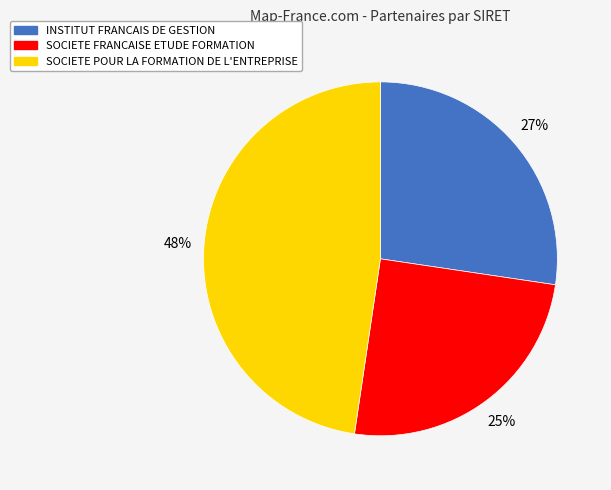

To the nearest percent, what portion does INSTITUT FRANCAIS DE GESTION represent?

27%